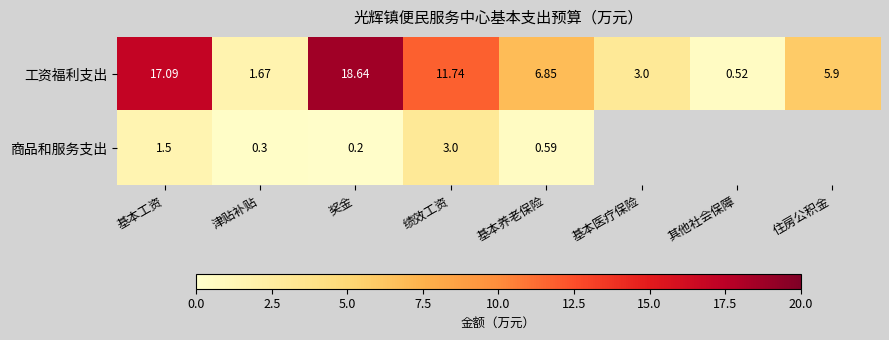

At which category is the sum across all series the highest?

奖金